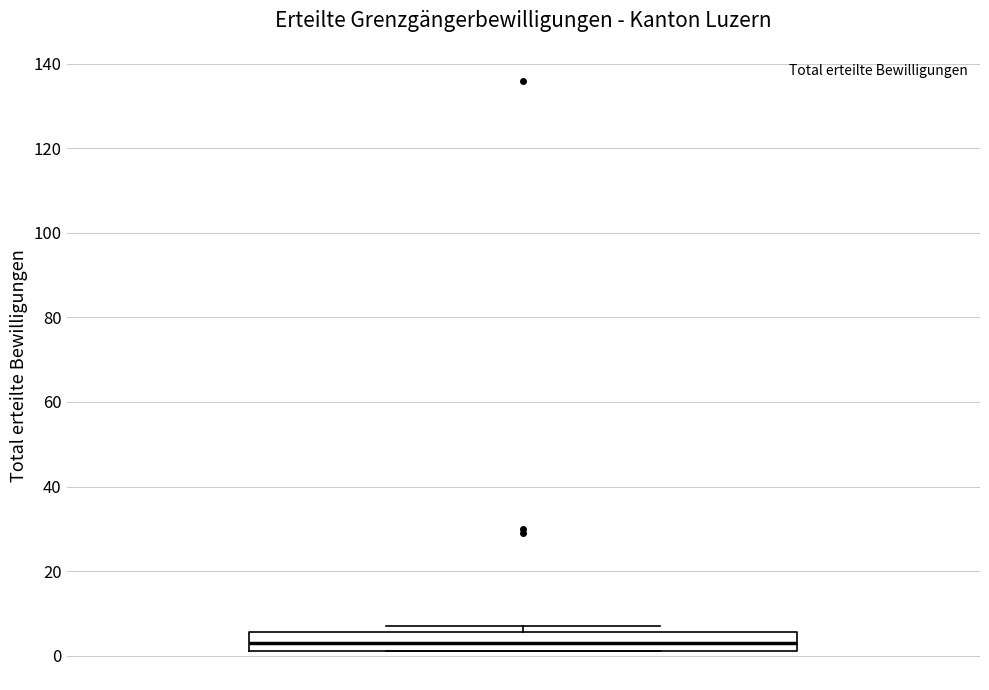

Where does the median line of the box sit on the y-axis? The values are not printed on the chart, so give them approximately, as read against the axis.

4